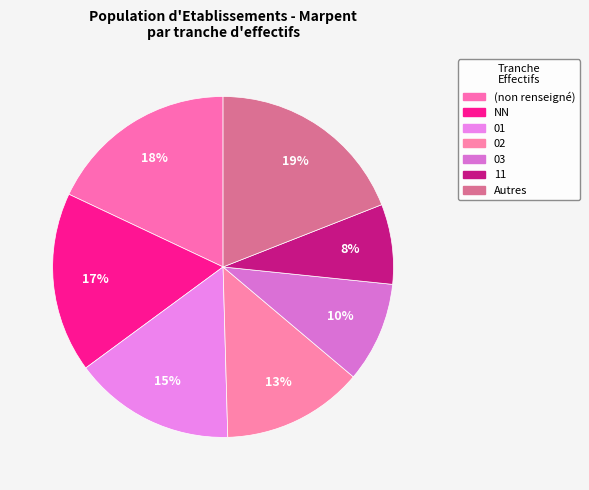

True or false: 03 accounts for 10% of the total.

True